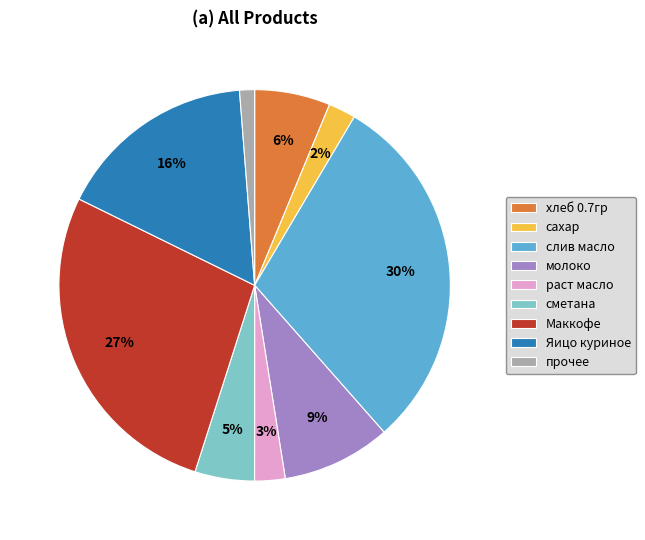

Count the number of slices in the pie.

9